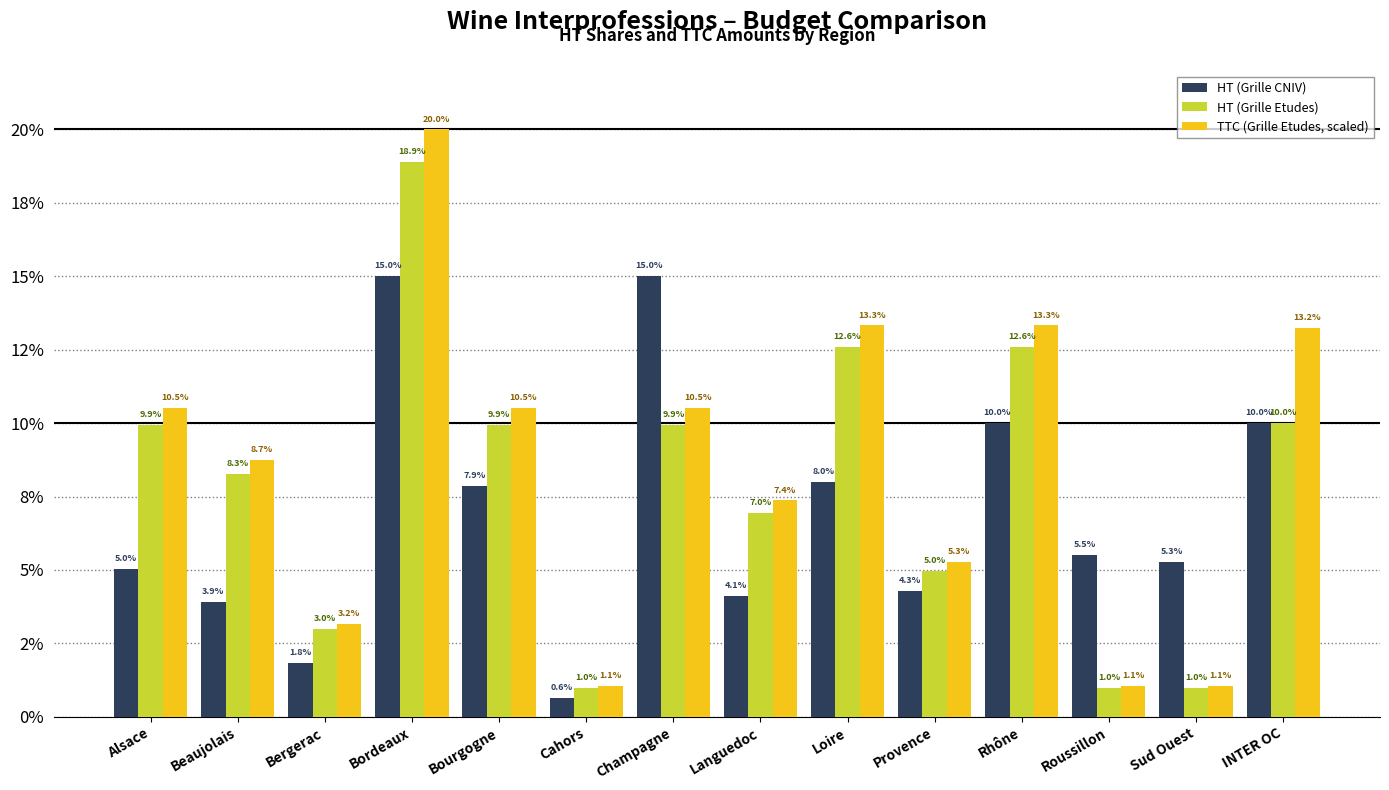

What are all the series names shown in the legend?

HT (Grille CNIV), HT (Grille Etudes), TTC (Grille Etudes, scaled)